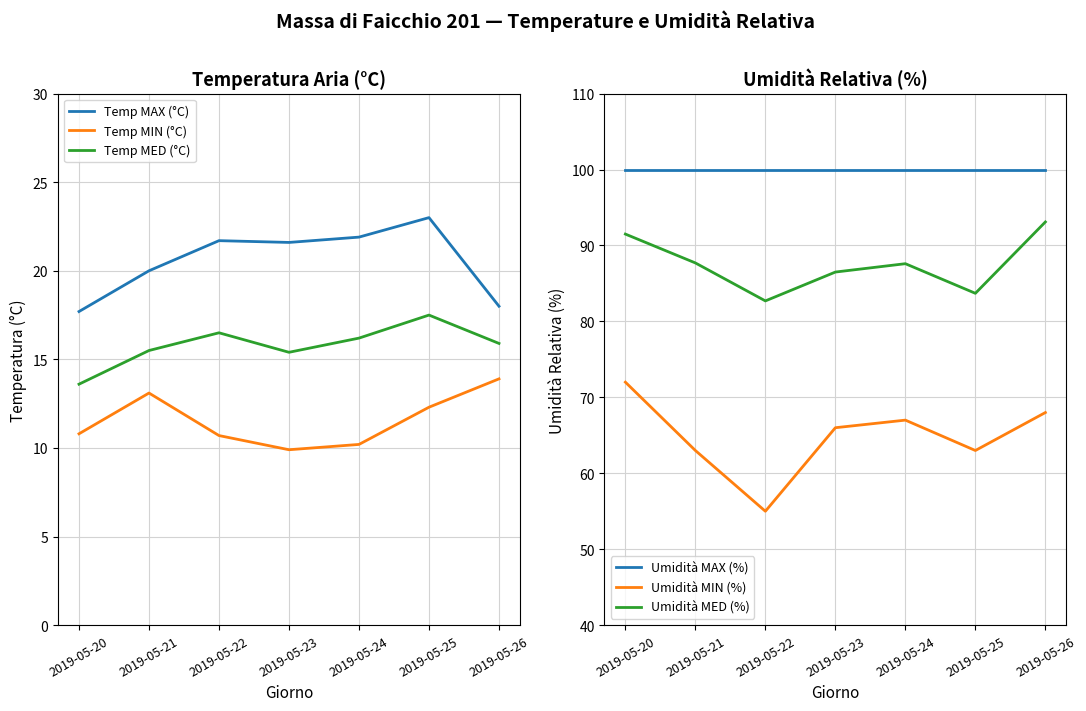

The value of Temp MED (°C) at 2019-05-20 is 23.2. True or false?

False